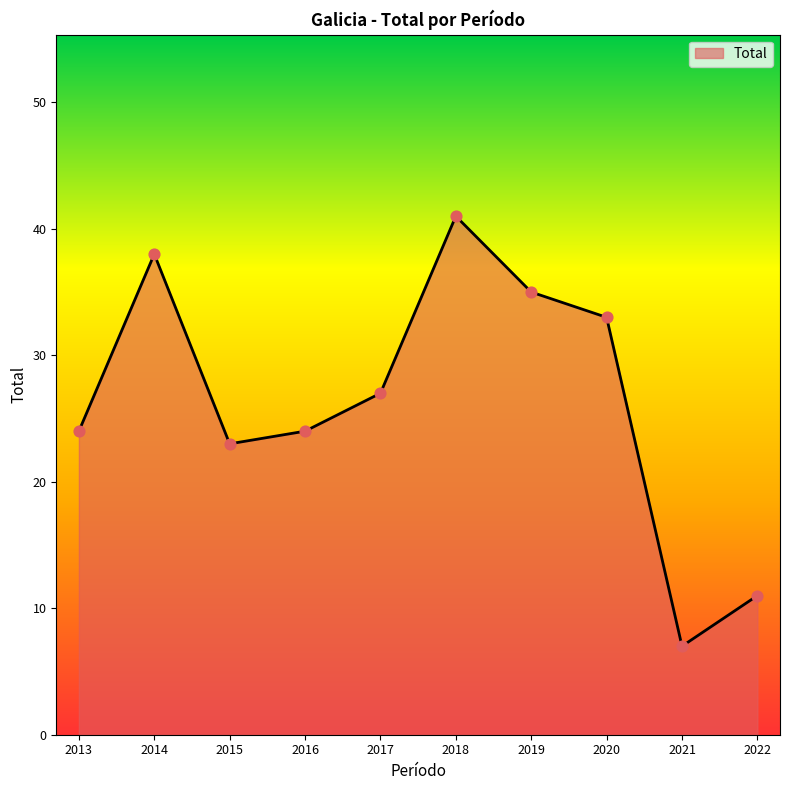

Which has a higher value, 2013 or 2019?

2019